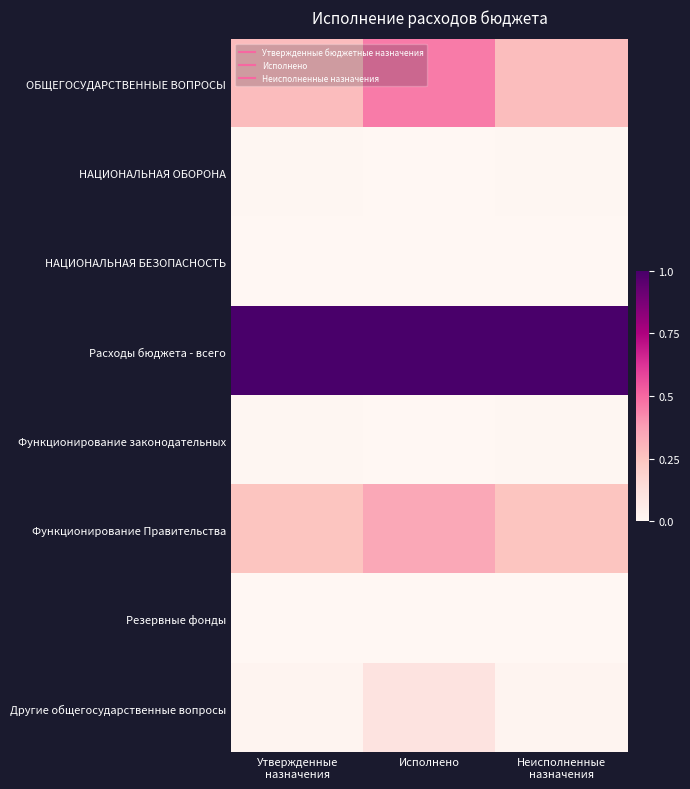

Count the number of data series in this chart.

8